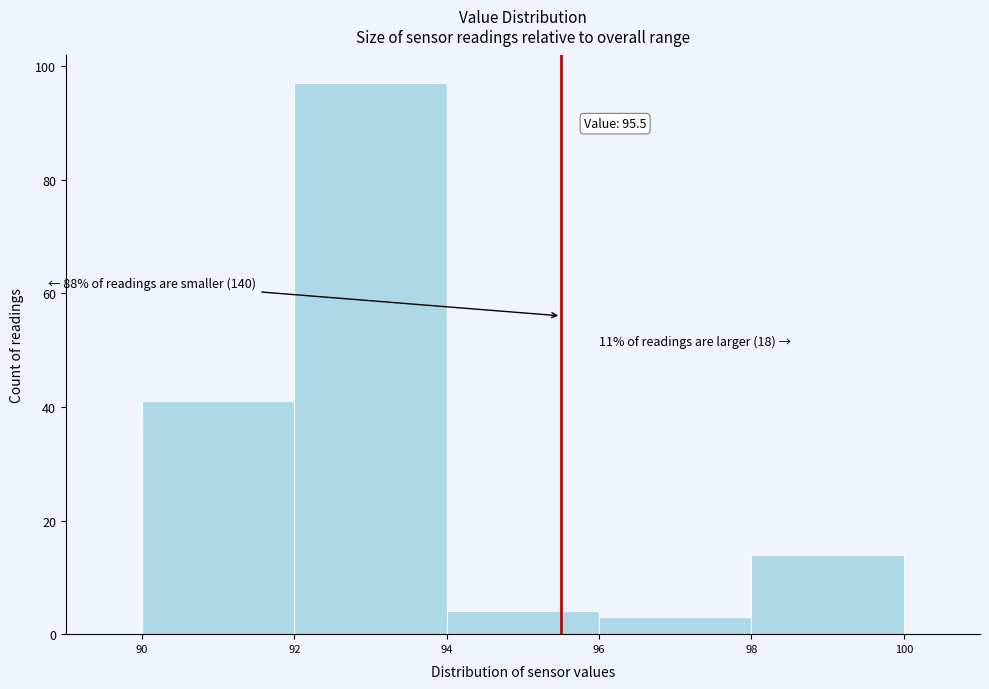

Over which range of the x-axis is the bar tallest?

92 to 94